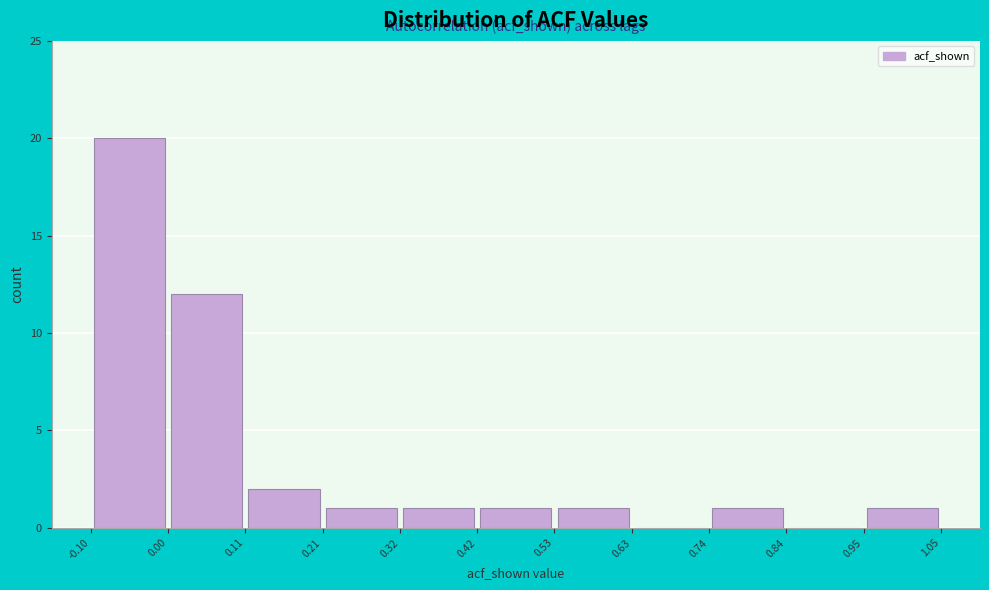

What is the height of the bar covering -0.10 to 0.00 on the x-axis? The values are not printed on the chart, so give them approximately, as read against the axis.

20